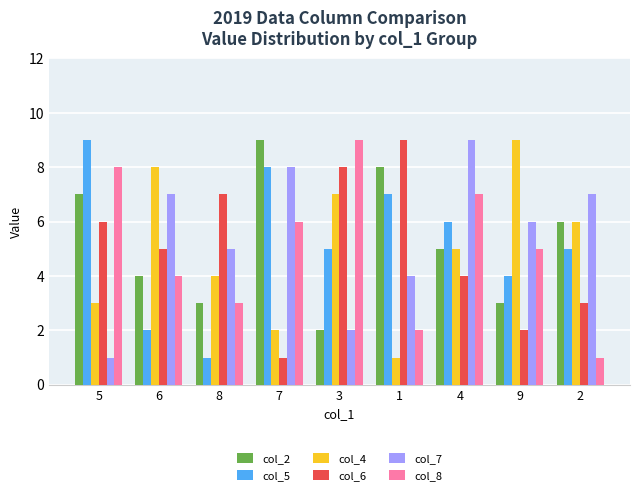

What are all the series names shown in the legend?

col_2, col_5, col_4, col_6, col_7, col_8